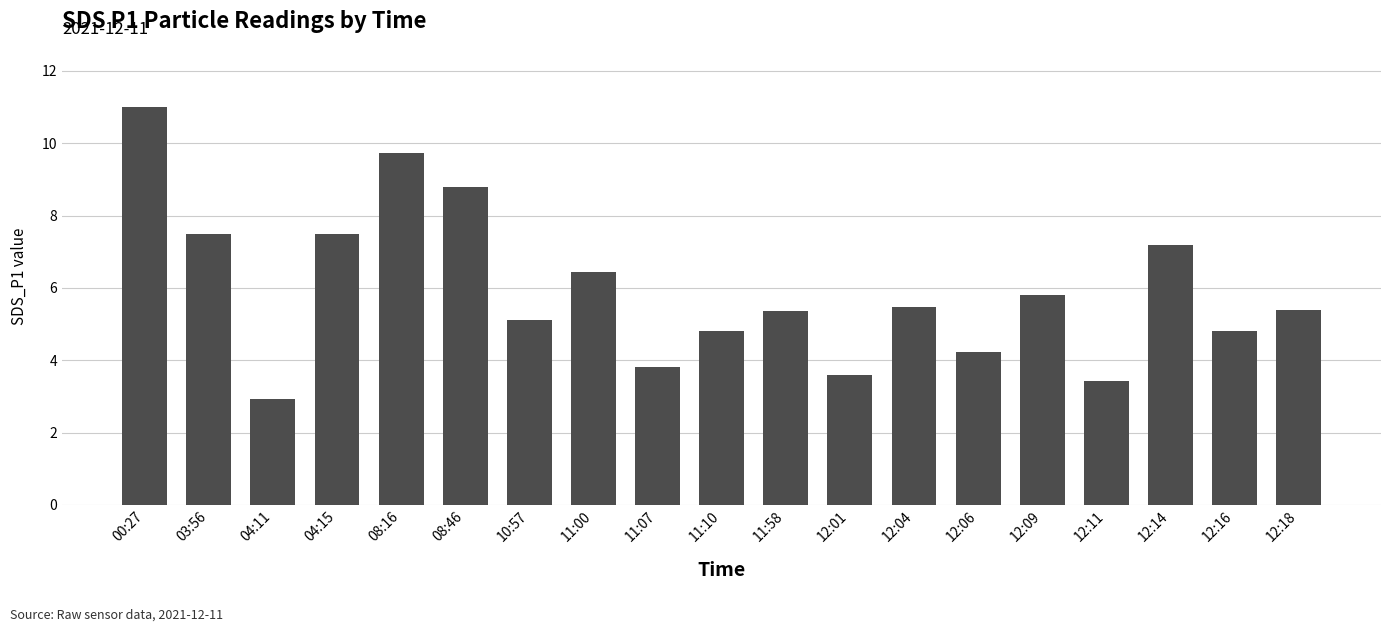

Which category has the lowest value across all series?

04:11